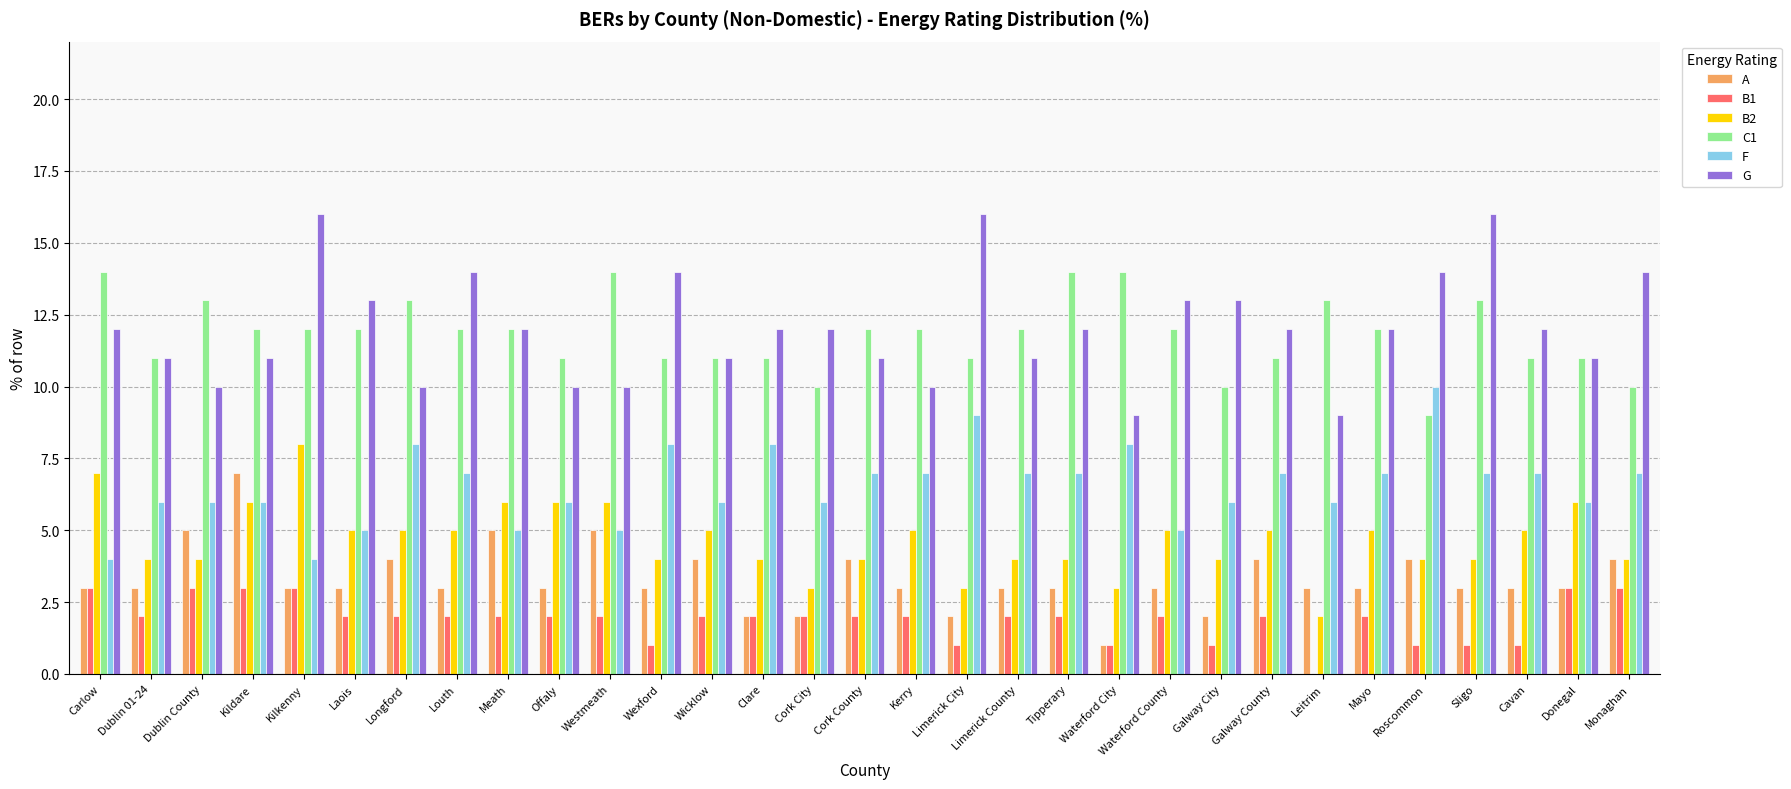

Reading right to left, list all the values displayed in this chart.

A: Monaghan=4	Donegal=3	Cavan=3	Sligo=3	Roscommon=4	Mayo=3	Leitrim=3	Galway County=4	Galway City=2	Waterford County=3	Waterford City=1	Tipperary=3	Limerick County=3	Limerick City=2	Kerry=3	Cork County=4	Cork City=2	Clare=2	Wicklow=4	Wexford=3	Westmeath=5	Offaly=3	Meath=5	Louth=3	Longford=4	Laois=3	Kilkenny=3	Kildare=7	Dublin County=5	Dublin 01-24=3	Carlow=3
B1: Monaghan=3	Donegal=3	Cavan=1	Sligo=1	Roscommon=1	Mayo=2	Leitrim=0	Galway County=2	Galway City=1	Waterford County=2	Waterford City=1	Tipperary=2	Limerick County=2	Limerick City=1	Kerry=2	Cork County=2	Cork City=2	Clare=2	Wicklow=2	Wexford=1	Westmeath=2	Offaly=2	Meath=2	Louth=2	Longford=2	Laois=2	Kilkenny=3	Kildare=3	Dublin County=3	Dublin 01-24=2	Carlow=3
B2: Monaghan=4	Donegal=6	Cavan=5	Sligo=4	Roscommon=4	Mayo=5	Leitrim=2	Galway County=5	Galway City=4	Waterford County=5	Waterford City=3	Tipperary=4	Limerick County=4	Limerick City=3	Kerry=5	Cork County=4	Cork City=3	Clare=4	Wicklow=5	Wexford=4	Westmeath=6	Offaly=6	Meath=6	Louth=5	Longford=5	Laois=5	Kilkenny=8	Kildare=6	Dublin County=4	Dublin 01-24=4	Carlow=7
C1: Monaghan=10	Donegal=11	Cavan=11	Sligo=13	Roscommon=9	Mayo=12	Leitrim=13	Galway County=11	Galway City=10	Waterford County=12	Waterford City=14	Tipperary=14	Limerick County=12	Limerick City=11	Kerry=12	Cork County=12	Cork City=10	Clare=11	Wicklow=11	Wexford=11	Westmeath=14	Offaly=11	Meath=12	Louth=12	Longford=13	Laois=12	Kilkenny=12	Kildare=12	Dublin County=13	Dublin 01-24=11	Carlow=14
F: Monaghan=7	Donegal=6	Cavan=7	Sligo=7	Roscommon=10	Mayo=7	Leitrim=6	Galway County=7	Galway City=6	Waterford County=5	Waterford City=8	Tipperary=7	Limerick County=7	Limerick City=9	Kerry=7	Cork County=7	Cork City=6	Clare=8	Wicklow=6	Wexford=8	Westmeath=5	Offaly=6	Meath=5	Louth=7	Longford=8	Laois=5	Kilkenny=4	Kildare=6	Dublin County=6	Dublin 01-24=6	Carlow=4
G: Monaghan=14	Donegal=11	Cavan=12	Sligo=16	Roscommon=14	Mayo=12	Leitrim=9	Galway County=12	Galway City=13	Waterford County=13	Waterford City=9	Tipperary=12	Limerick County=11	Limerick City=16	Kerry=10	Cork County=11	Cork City=12	Clare=12	Wicklow=11	Wexford=14	Westmeath=10	Offaly=10	Meath=12	Louth=14	Longford=10	Laois=13	Kilkenny=16	Kildare=11	Dublin County=10	Dublin 01-24=11	Carlow=12